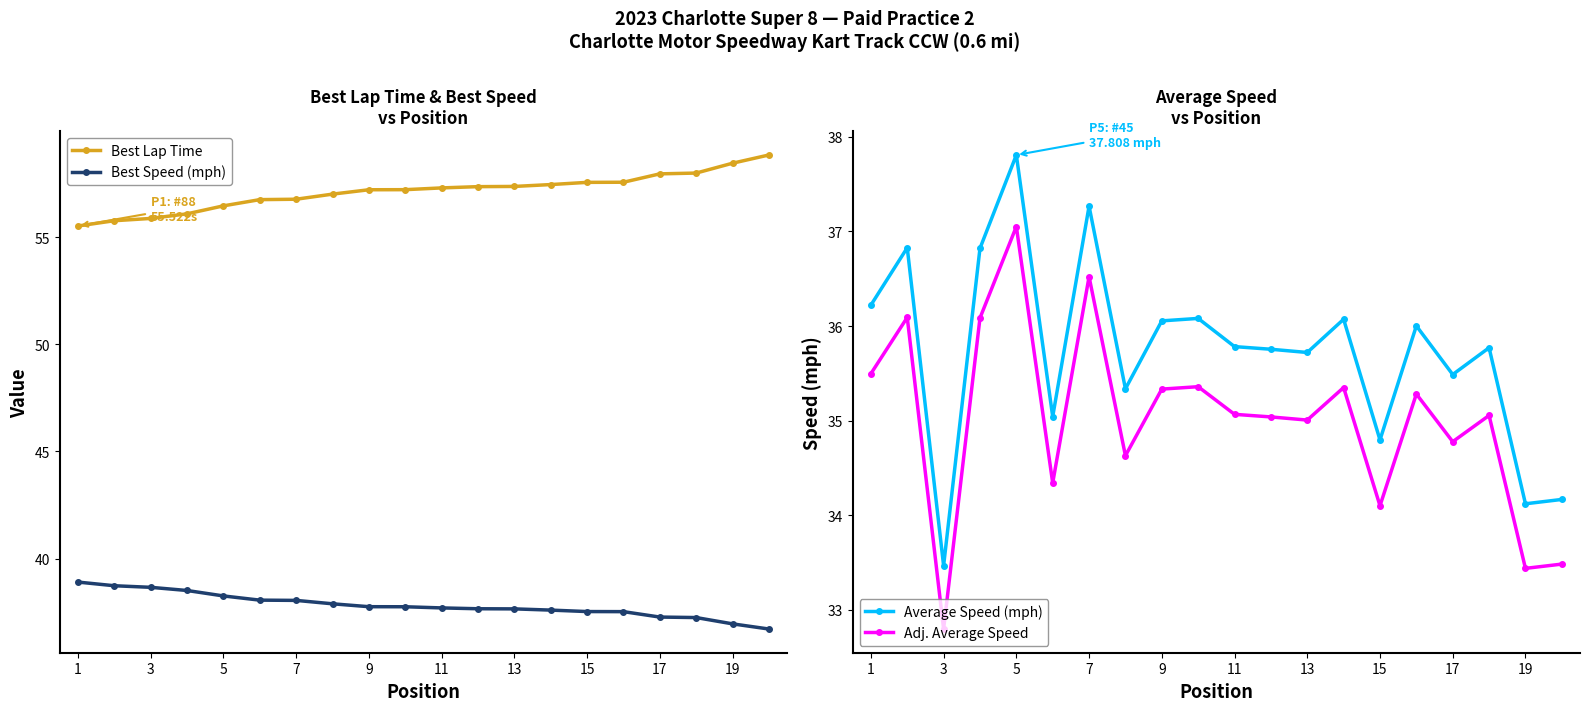

Is the value of Best Lap Time at 7 greater than the value of Best Speed (mph) at 17?

Yes